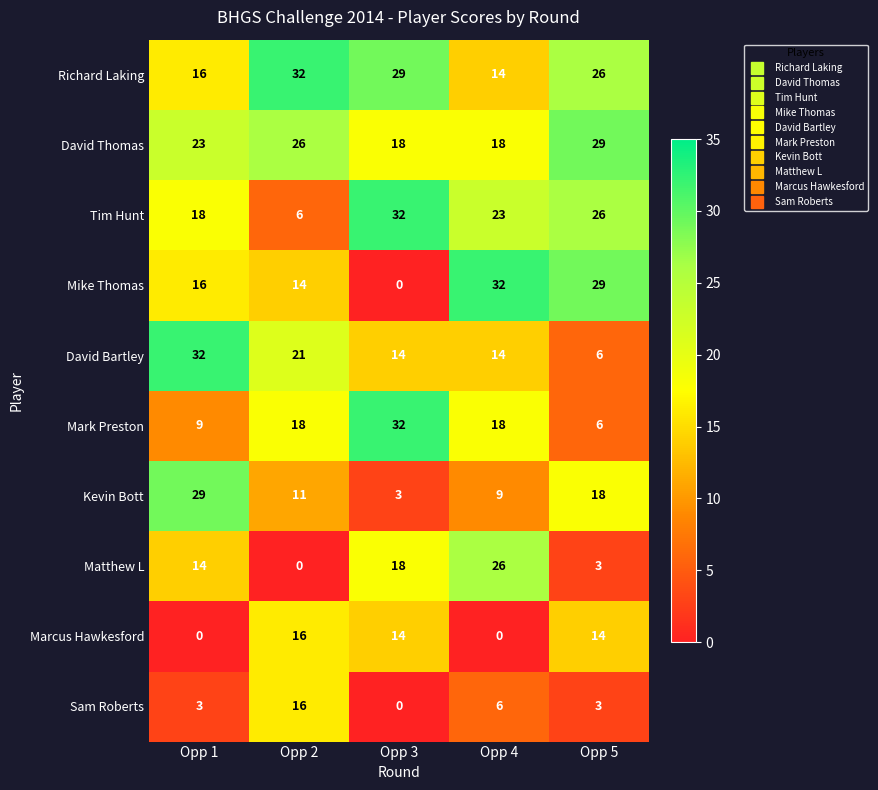

What is the sum of all David Bartley values?

87